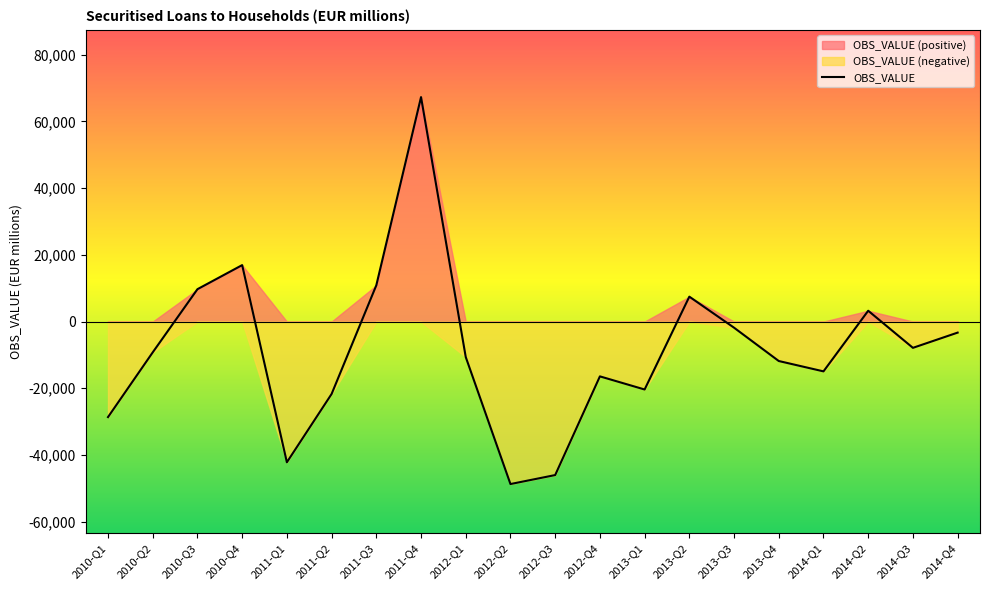

How many lines are shown in the chart?

1